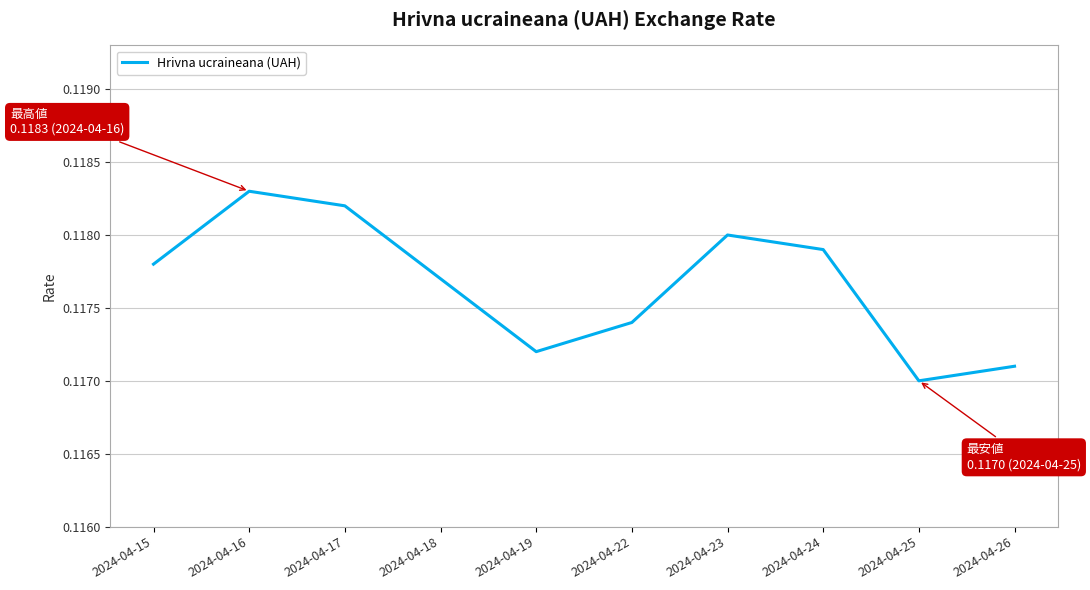

The value at 2024-04-17 is 0.0. True or false?

False